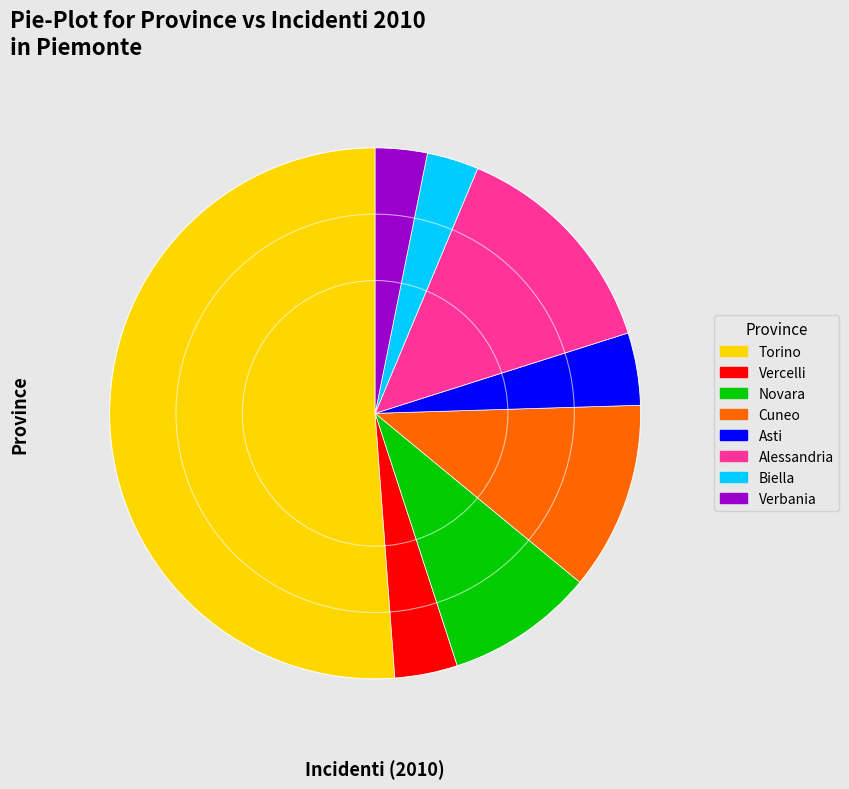

What is the majority slice?

Torino